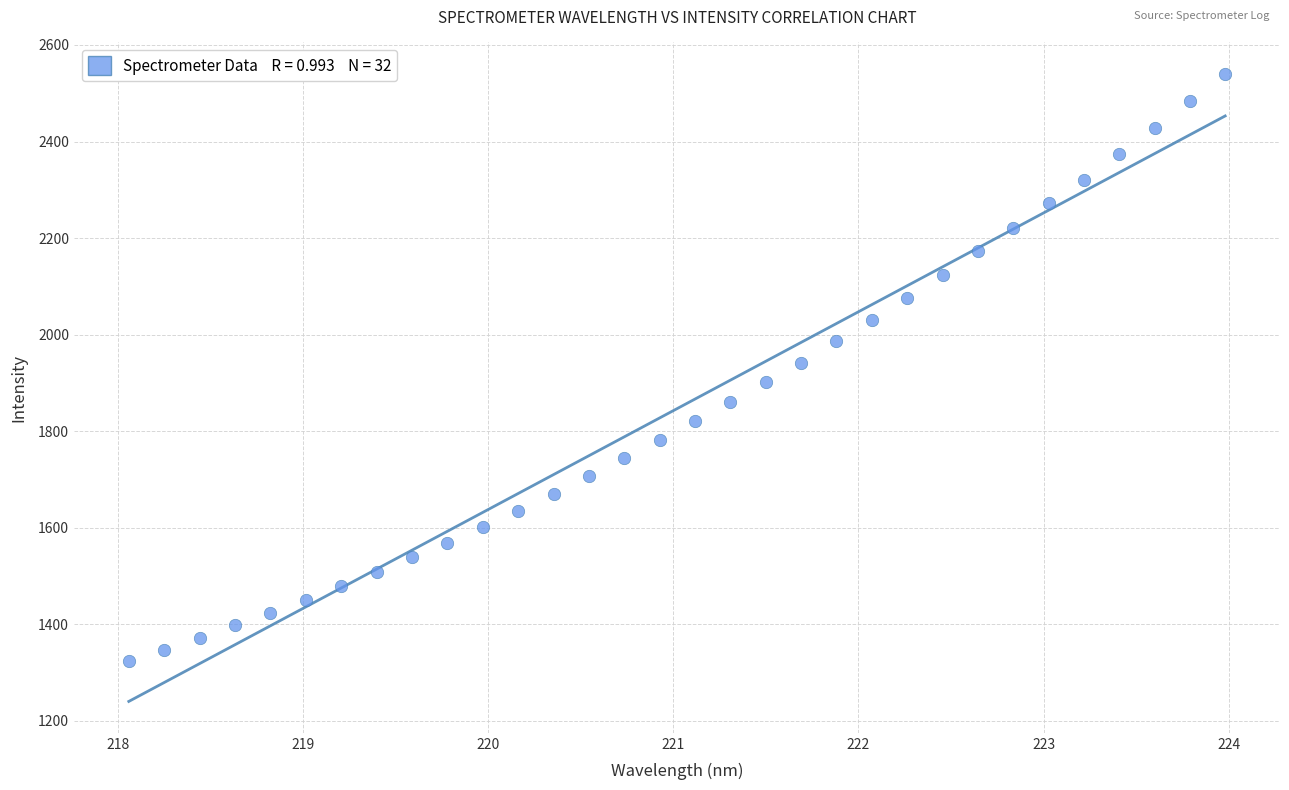

What is the range of X values (max minus min)?

5.9